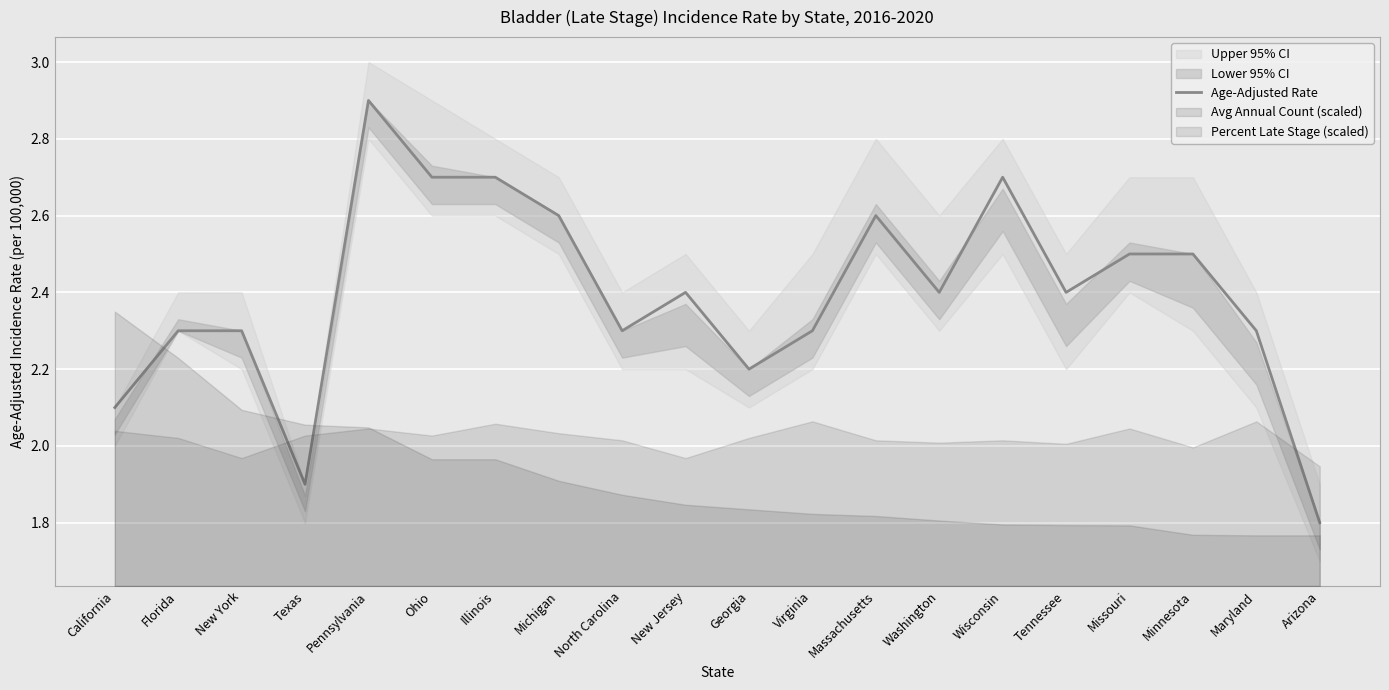

List the labels in order of value, smallest first.

Arizona, Texas, California, Georgia, Florida, New York, North Carolina, Virginia, Maryland, New Jersey, Washington, Tennessee, Missouri, Minnesota, Michigan, Massachusetts, Ohio, Illinois, Wisconsin, Pennsylvania